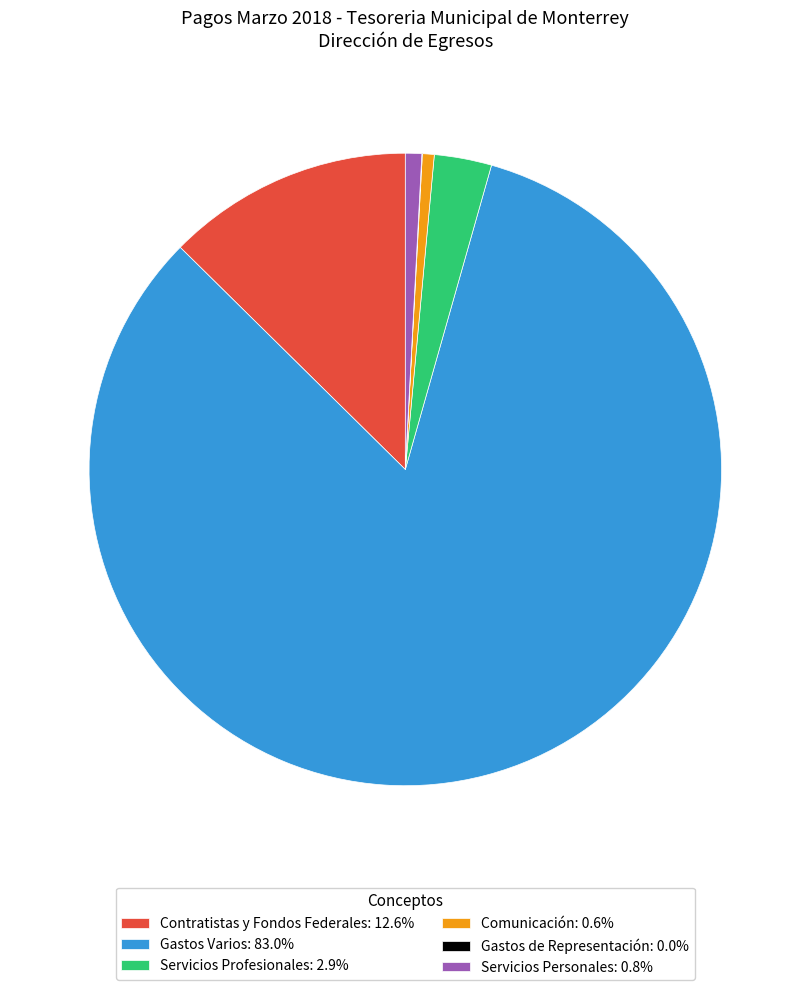

Does Gastos Varios: 83.0% account for over 50% of the chart?

Yes